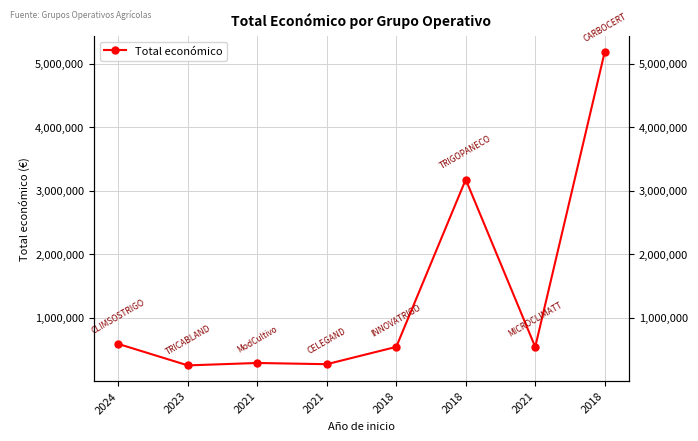

Rank the categories by value from lowest to highest.

2023, 2021, 2021, 2021, 2018, 2024, 2018, 2018